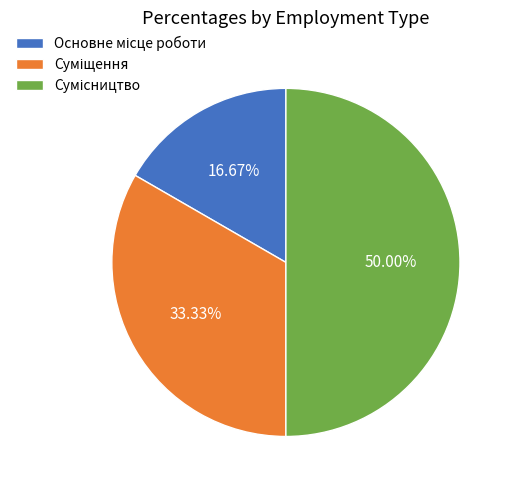

Which slice is the smallest?

Основне місце роботи